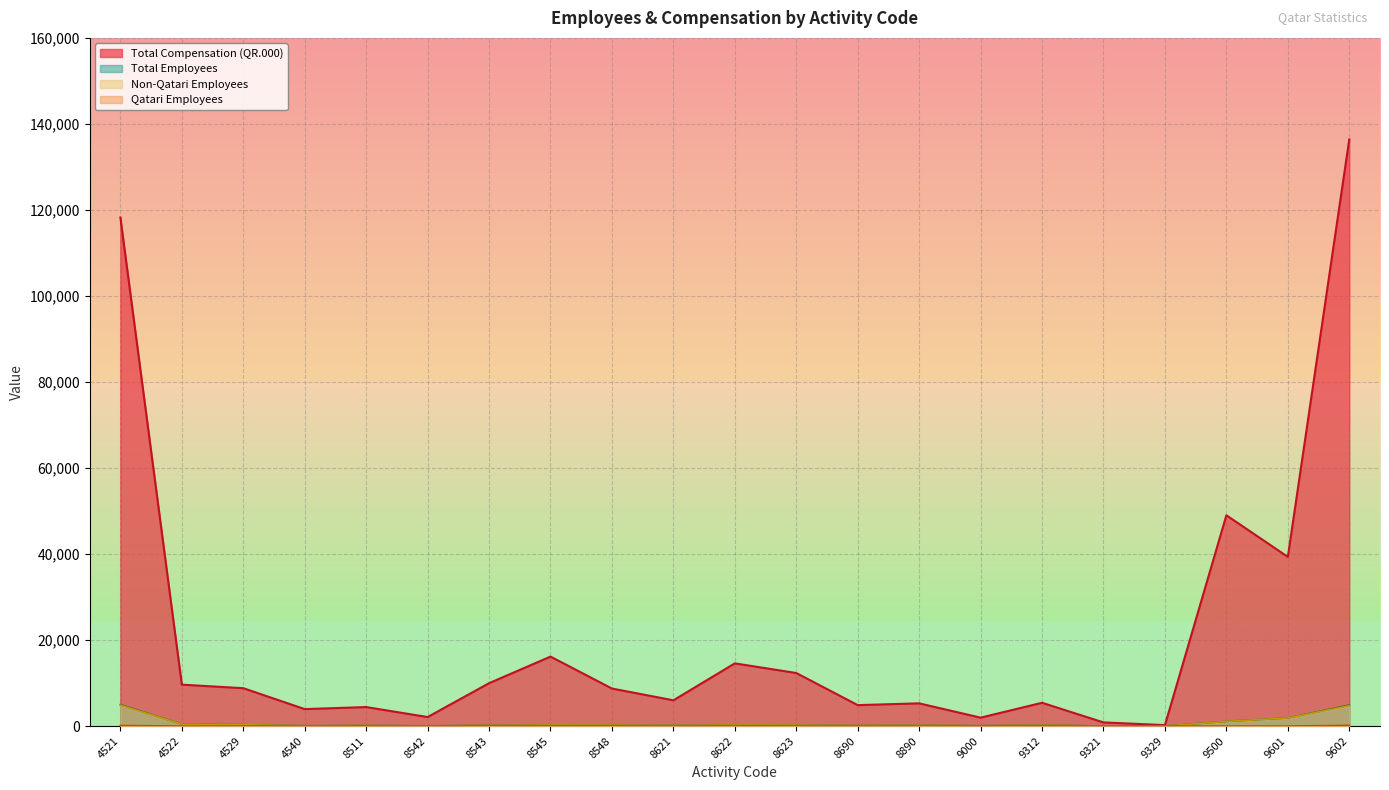

True or false: Total Employees and Non-Qatari Compensation intersect in this chart.

False